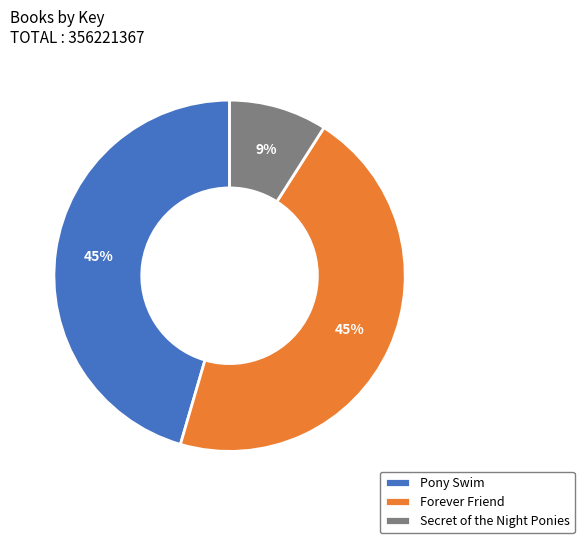

Is there a majority slice in this chart?

No